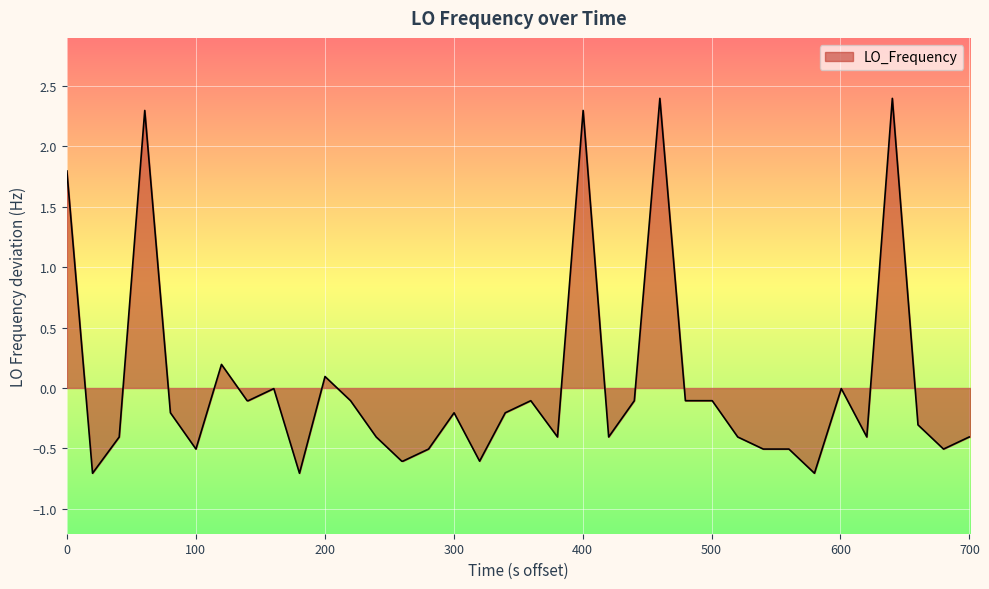

What is the greatest value displayed?

2.4